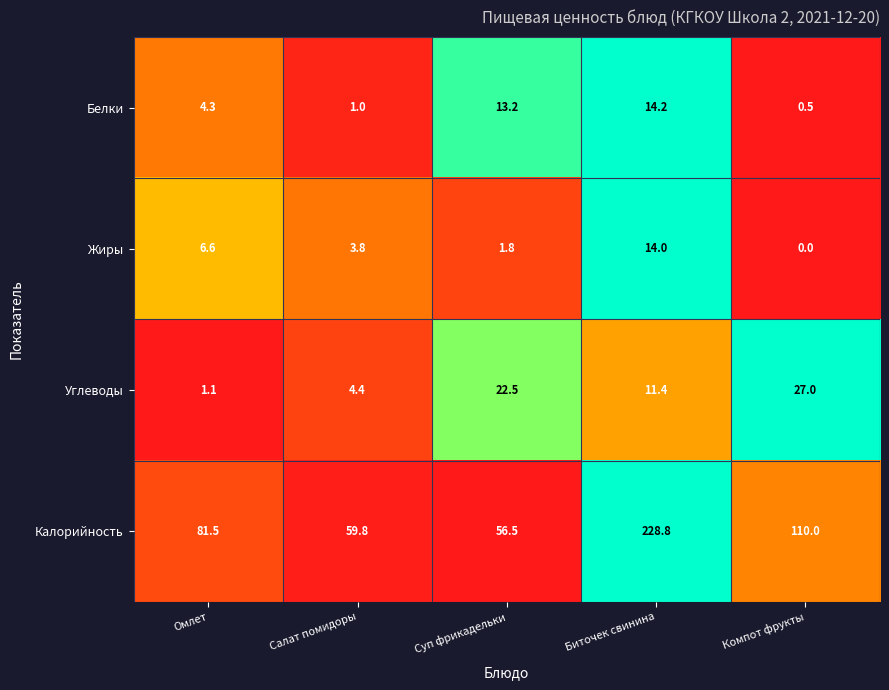

Rank the series at Омлет from highest to lowest value.

Калорийность, Жиры, Белки, Углеводы